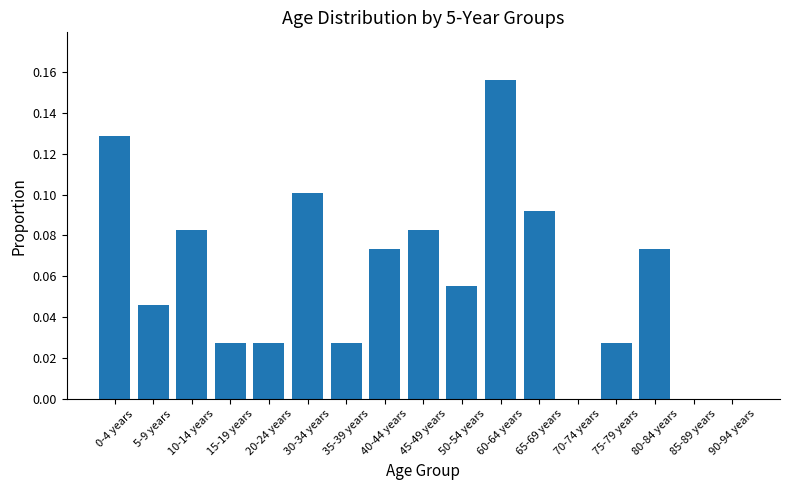

True or false: the data shows 0.0 at 80-84 years.

False